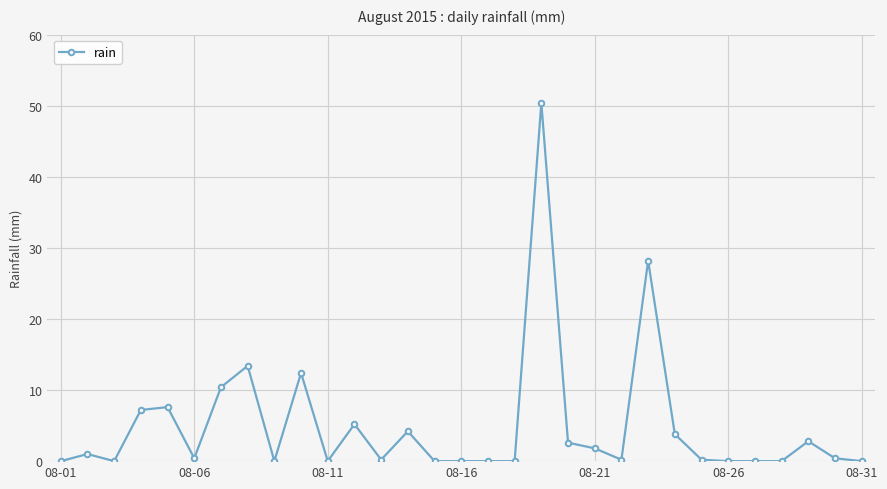

What is the average value?

4.9